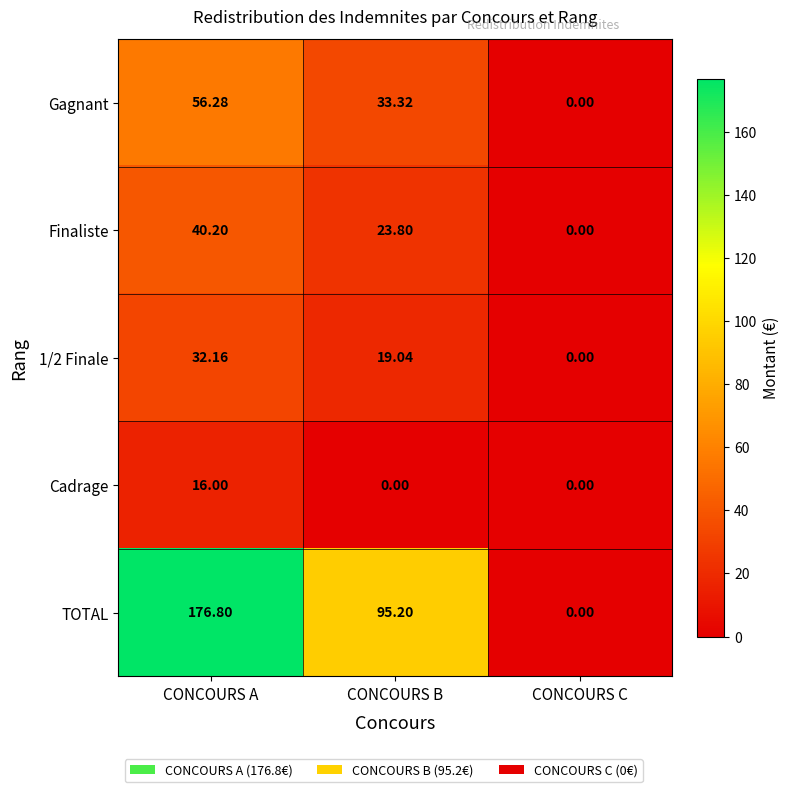

Which series has the largest range (max minus min)?

TOTAL